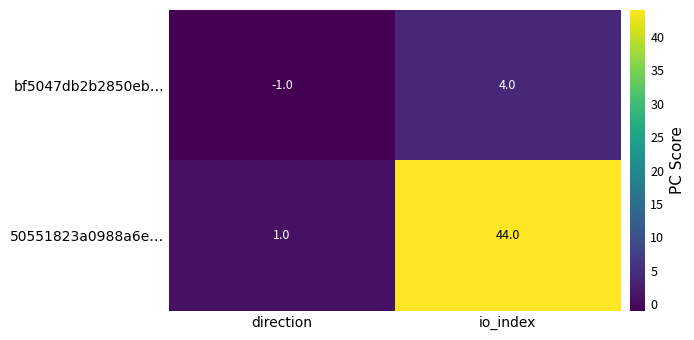

At which label is bf5047db2b2850eb… closest to 1?

direction